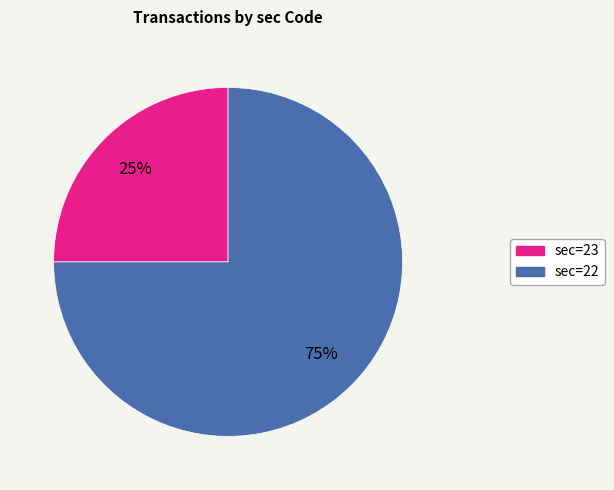

Is there a majority slice in this chart?

Yes